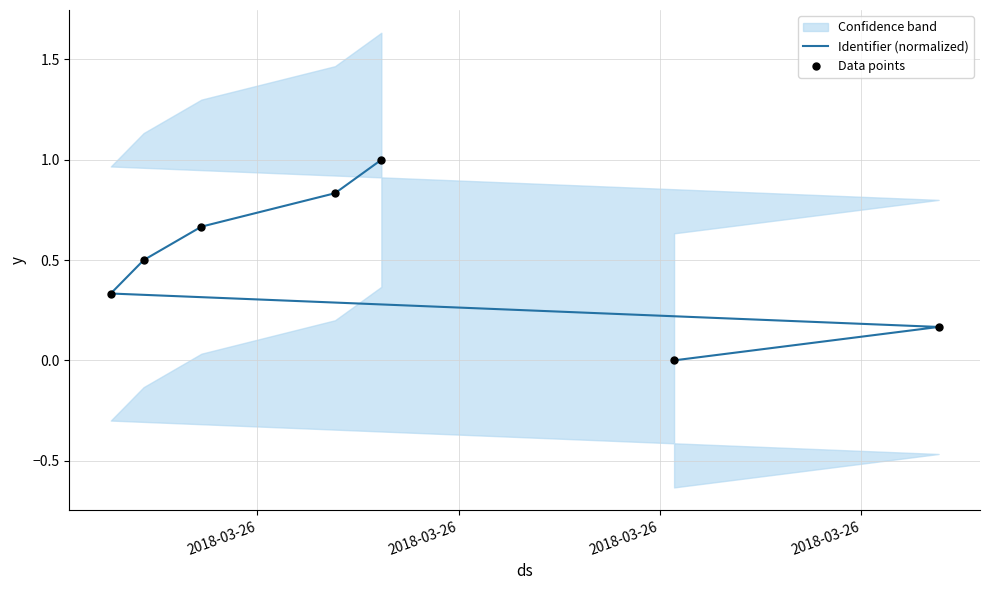

Which series has the largest total across all categories?

Identifier (normalized)